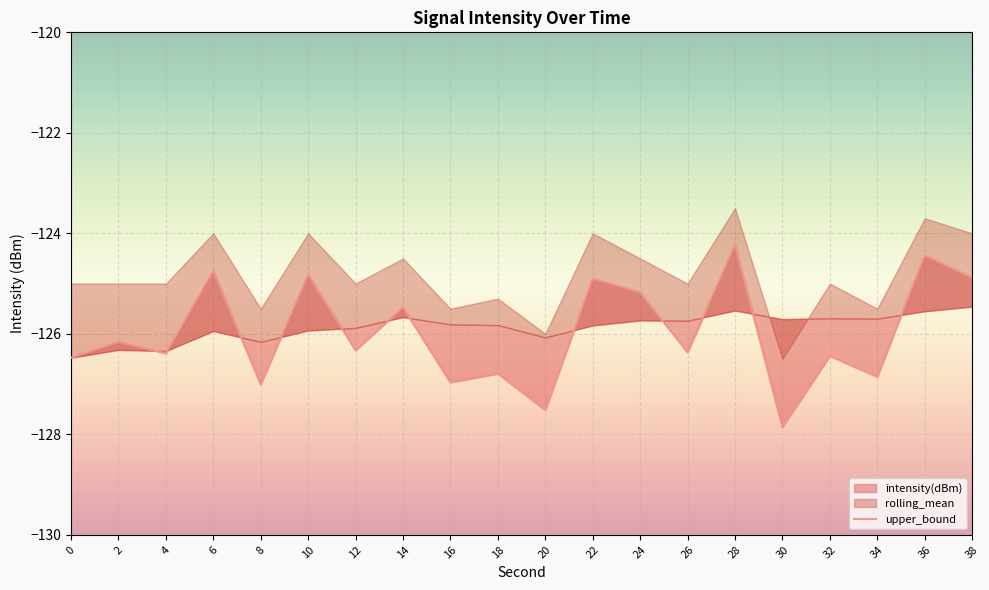

How many values are below -126?

12